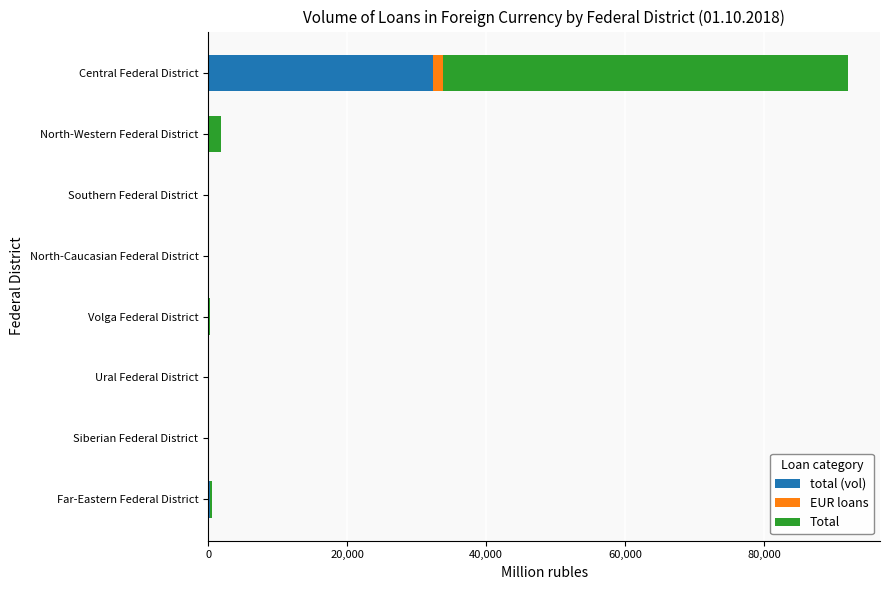

At which category is the sum across all series the highest?

Central Federal District